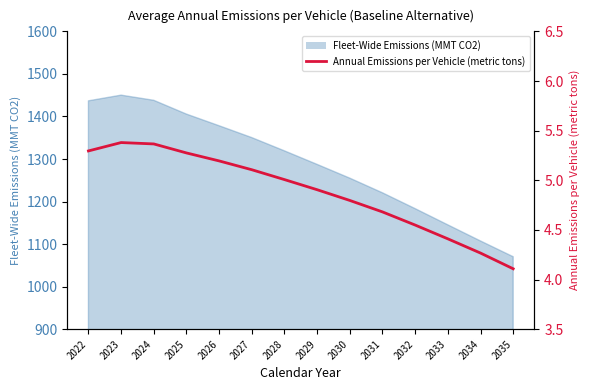

Is it true that the value at 2034 is 7.6?

False